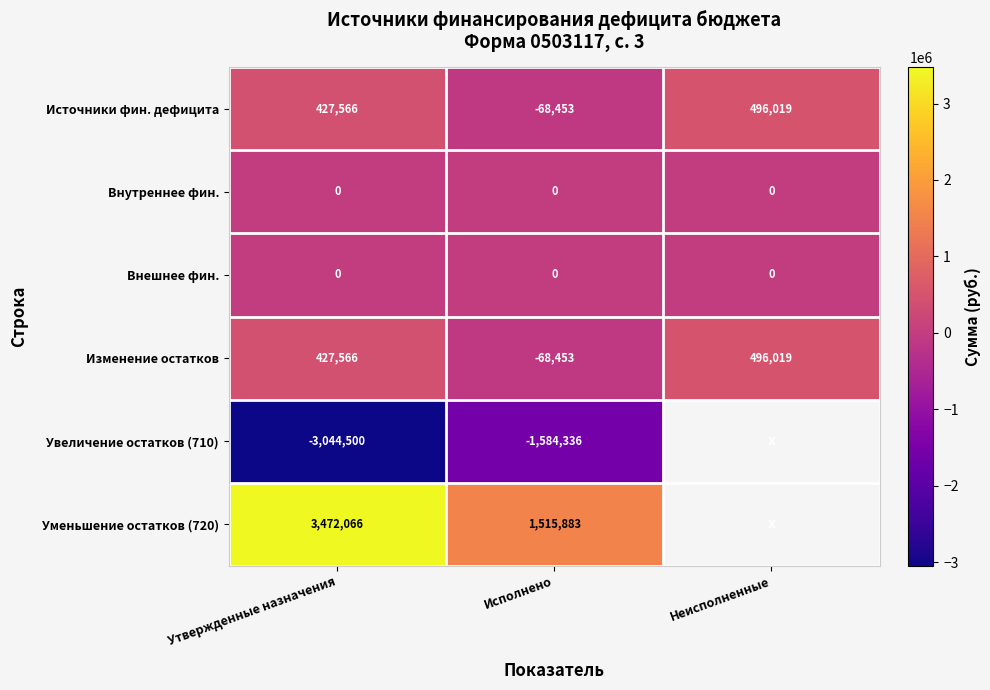

List the labels in order of Источники фин. дефицита value, smallest first.

Исполнено, Утвержденные назначения, Неисполненные